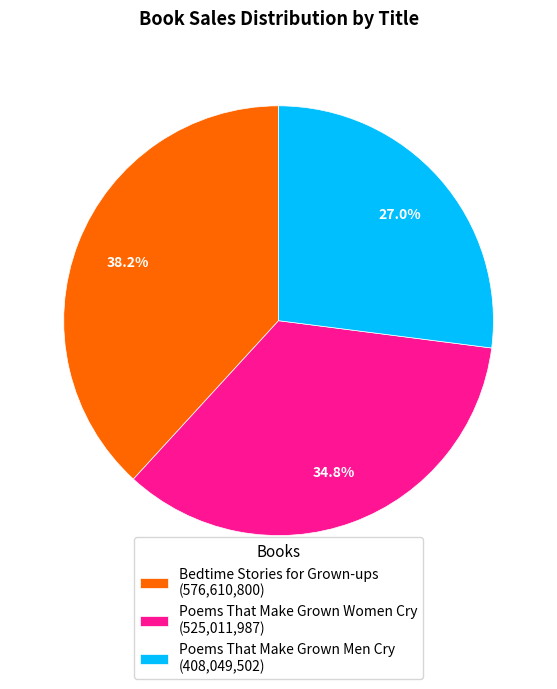

To the nearest percent, what portion does Bedtime Stories for Grown-ups represent?

38%